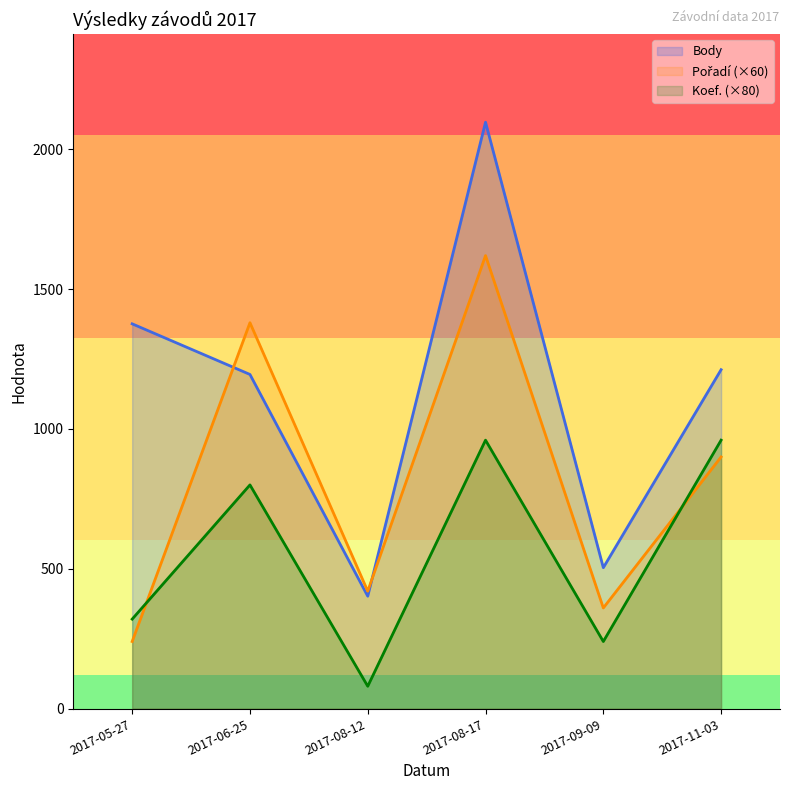

Rank the categories by Pořadí (×60) value from lowest to highest.

2017-05-27, 2017-09-09, 2017-08-12, 2017-11-03, 2017-06-25, 2017-08-17